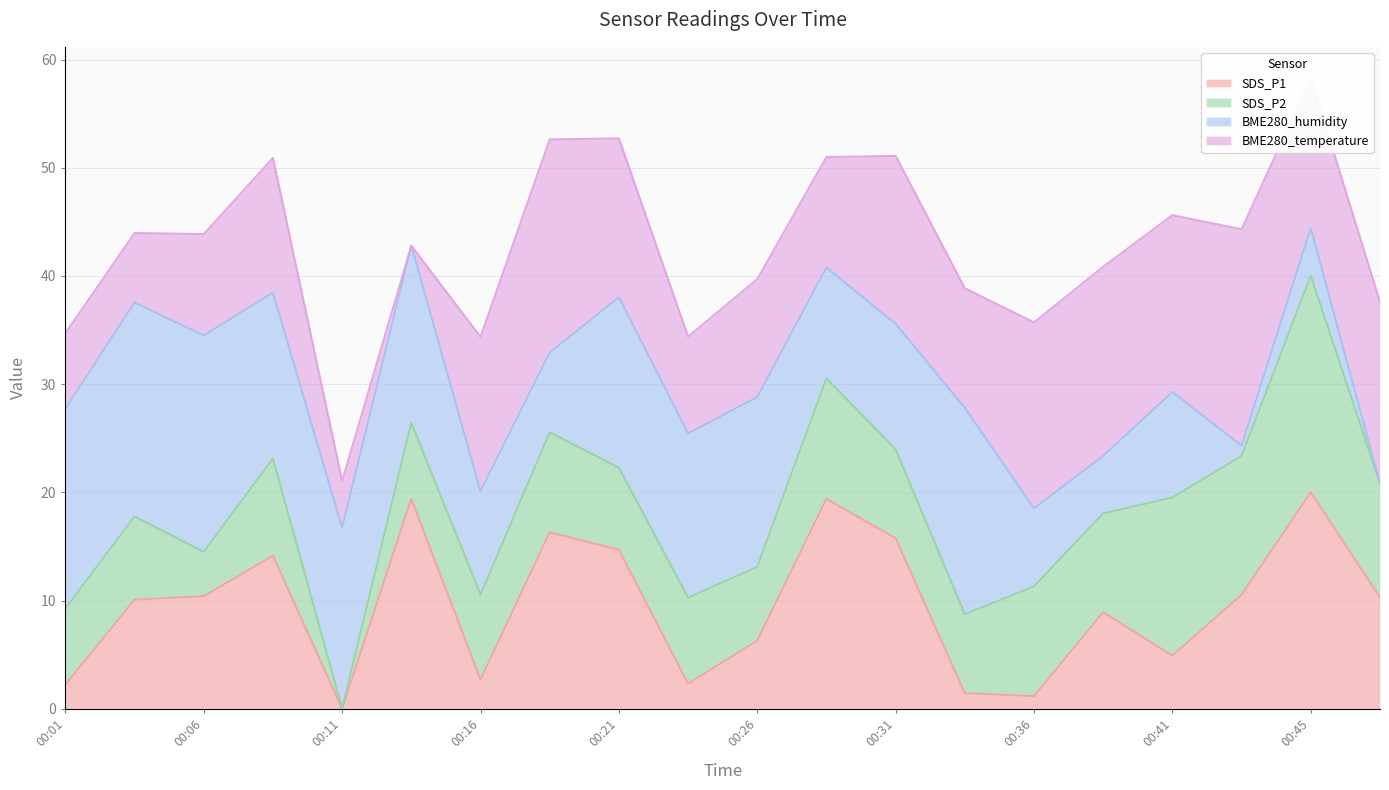

Count the number of data series in this chart.

4